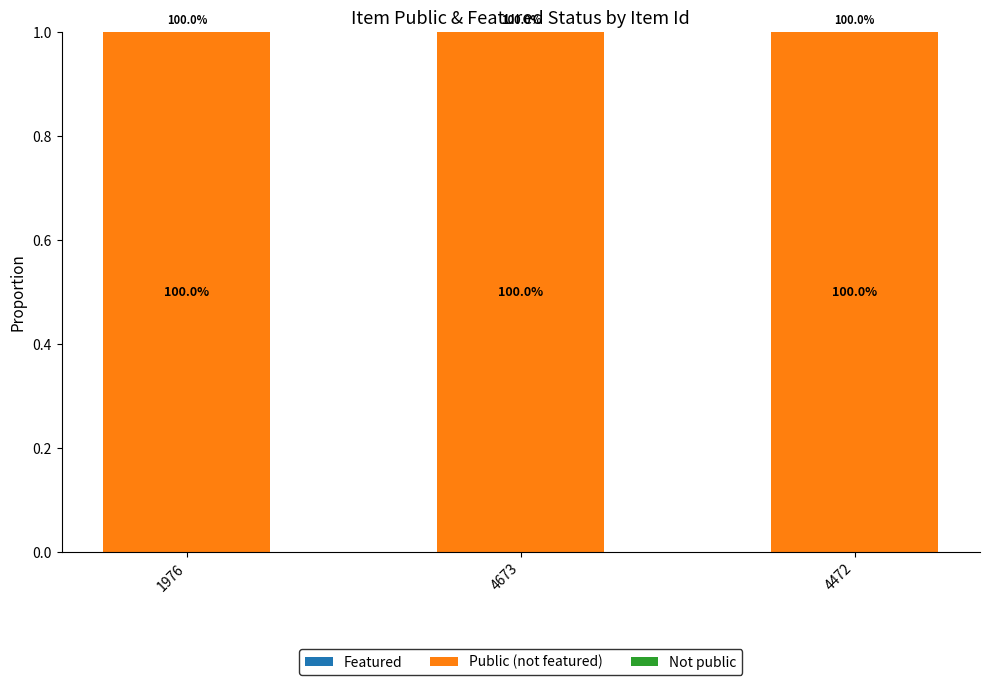

What is the value of the Public (not featured) bar at the 3rd from the left?

1